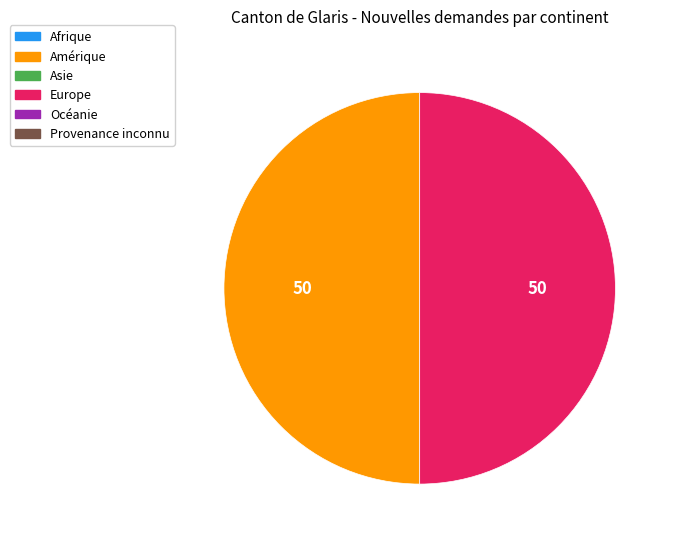

How many segments does this pie chart have?

2